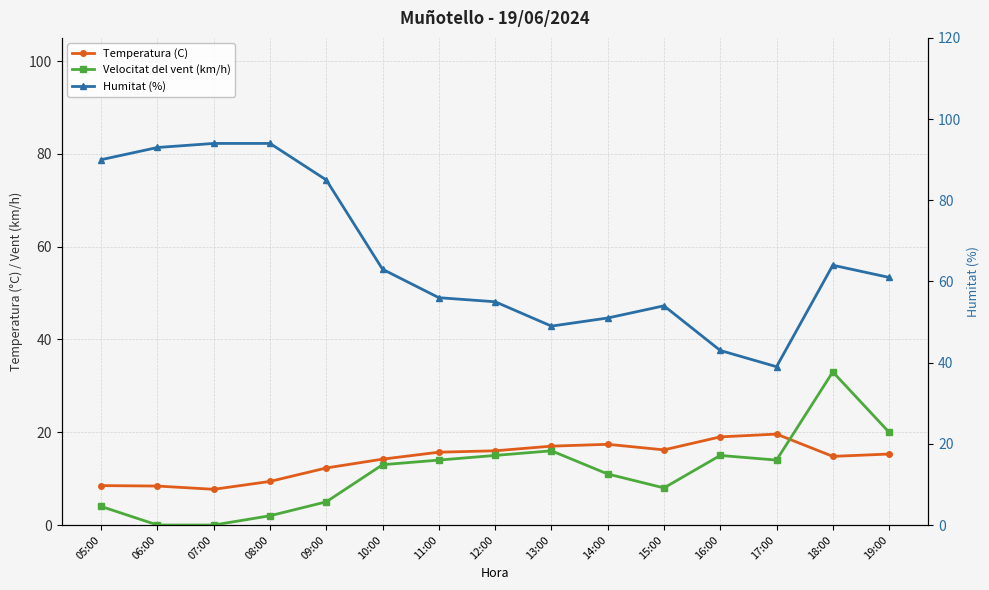

Where is the first local minimum for Velocitat del vent (km/h)?

15:00